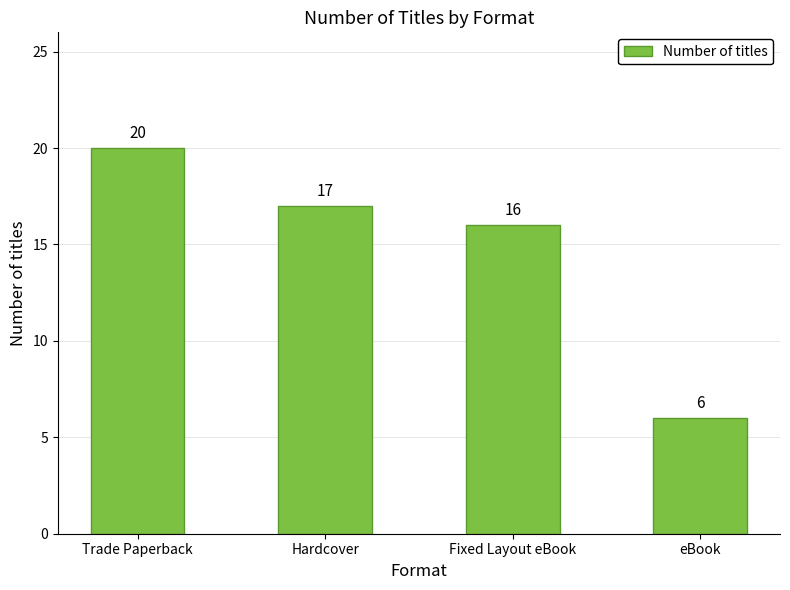

Reading left to right, transcribe all the data shown in this chart.

20	17	16	6